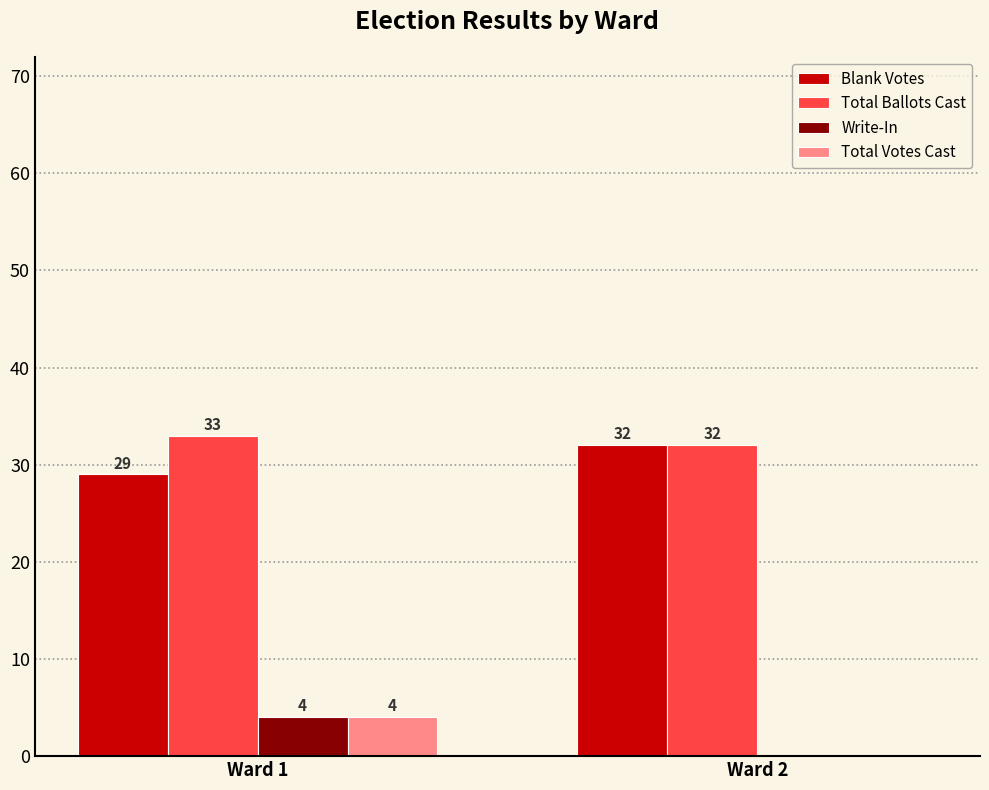

The value of Total Ballots Cast at Ward 1 is 18. True or false?

False